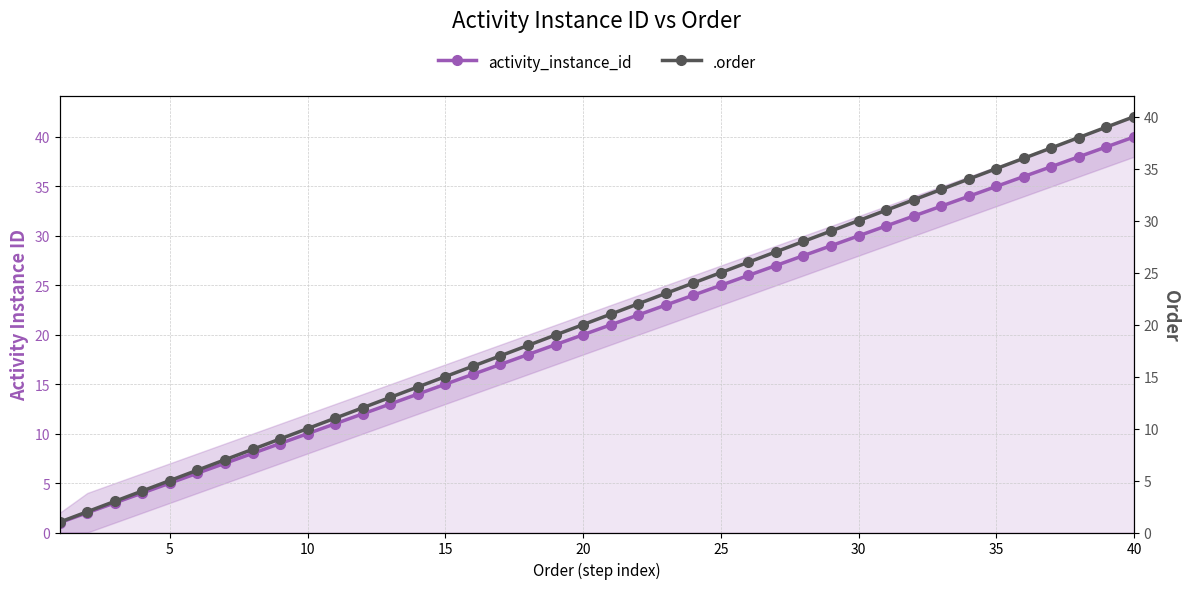

How many data points in .order are less than 21?

20